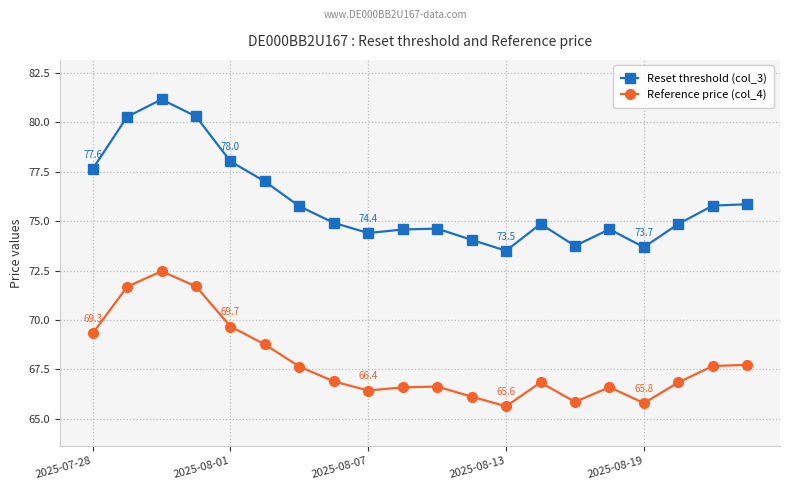

How many interior local valleys does the Reset threshold (col_3) series have?

4